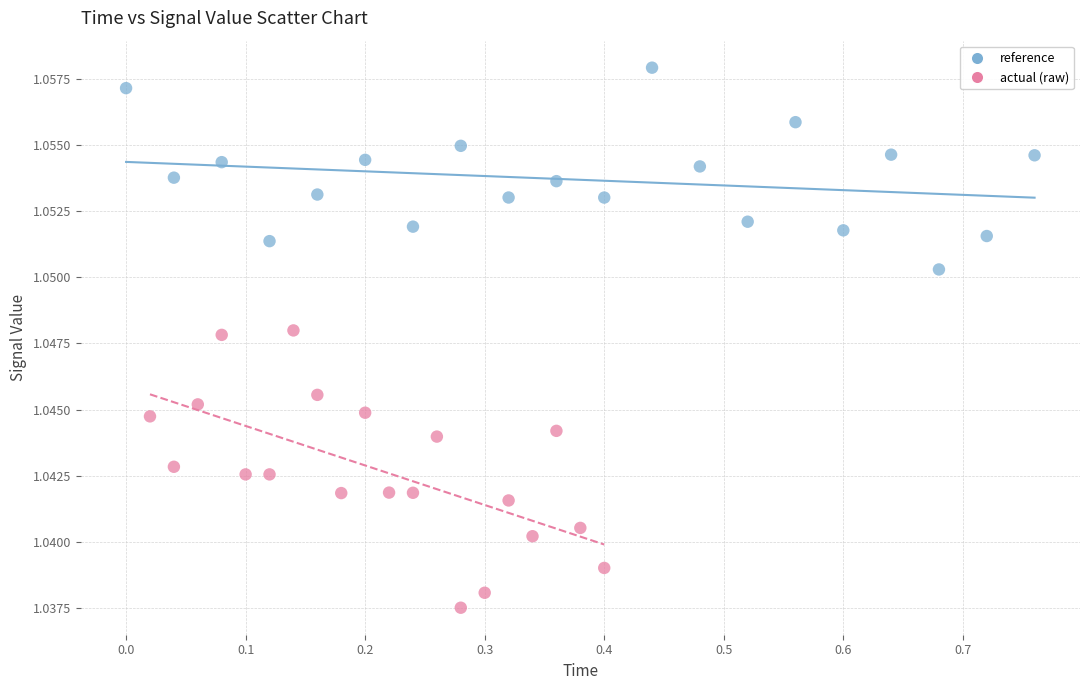

Which series reaches the maximum Y coordinate?

reference